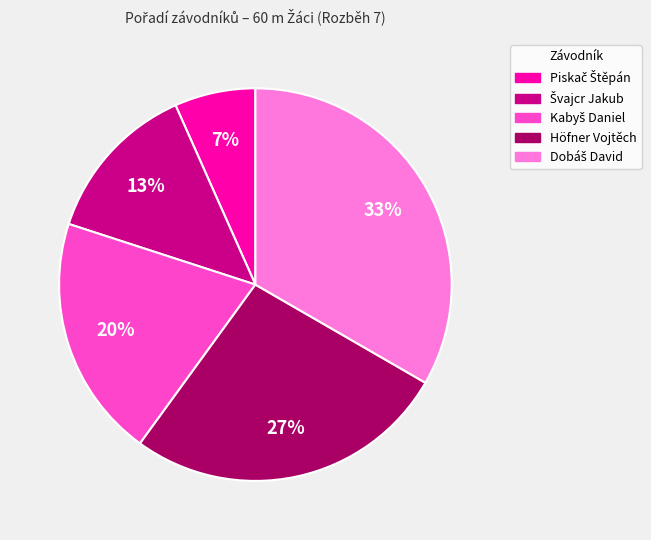

Is there a majority slice in this chart?

No